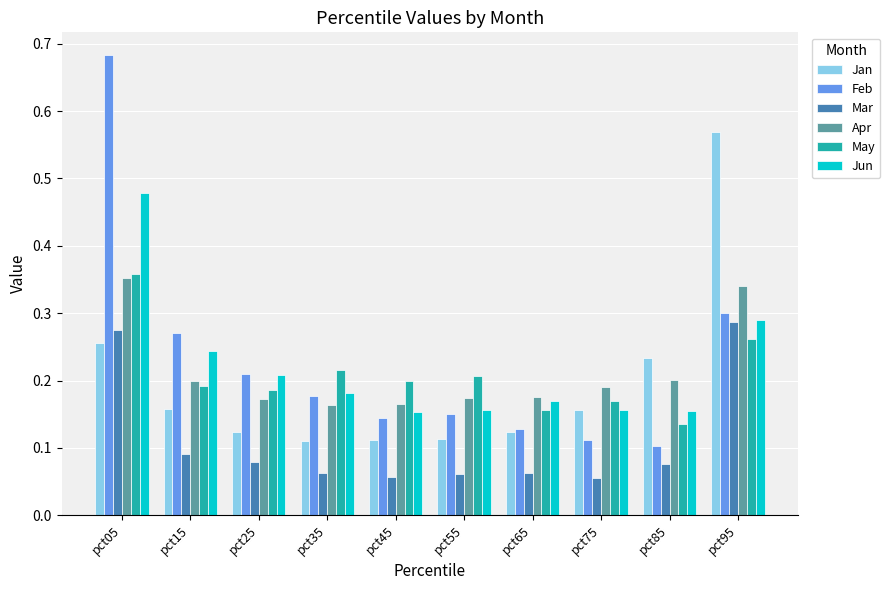

How many categories are shown in the chart?

10